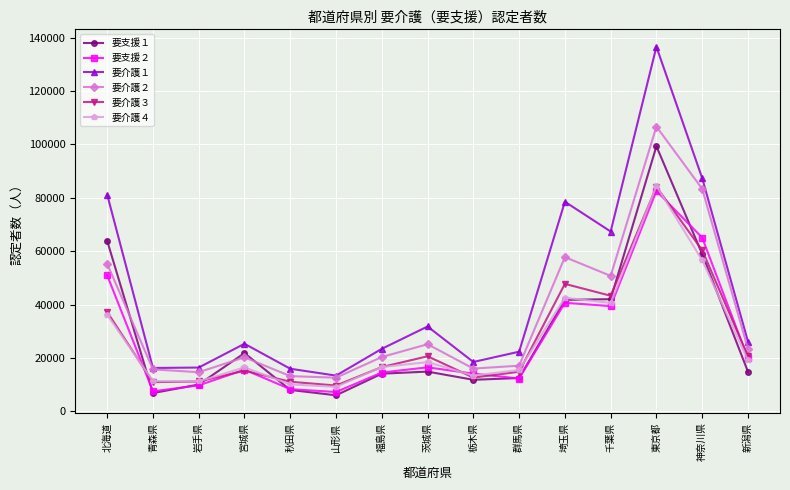

What are all the series names shown in the legend?

要支援１, 要支援２, 要介護１, 要介護２, 要介護３, 要介護４